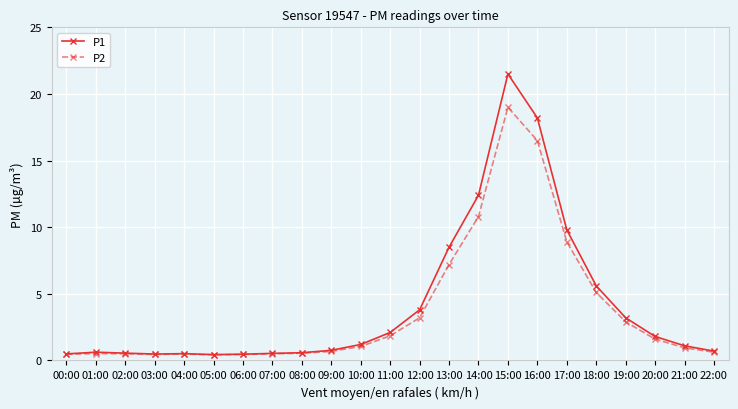

True or false: P2 has a value of 0.5 at 03:00.

True